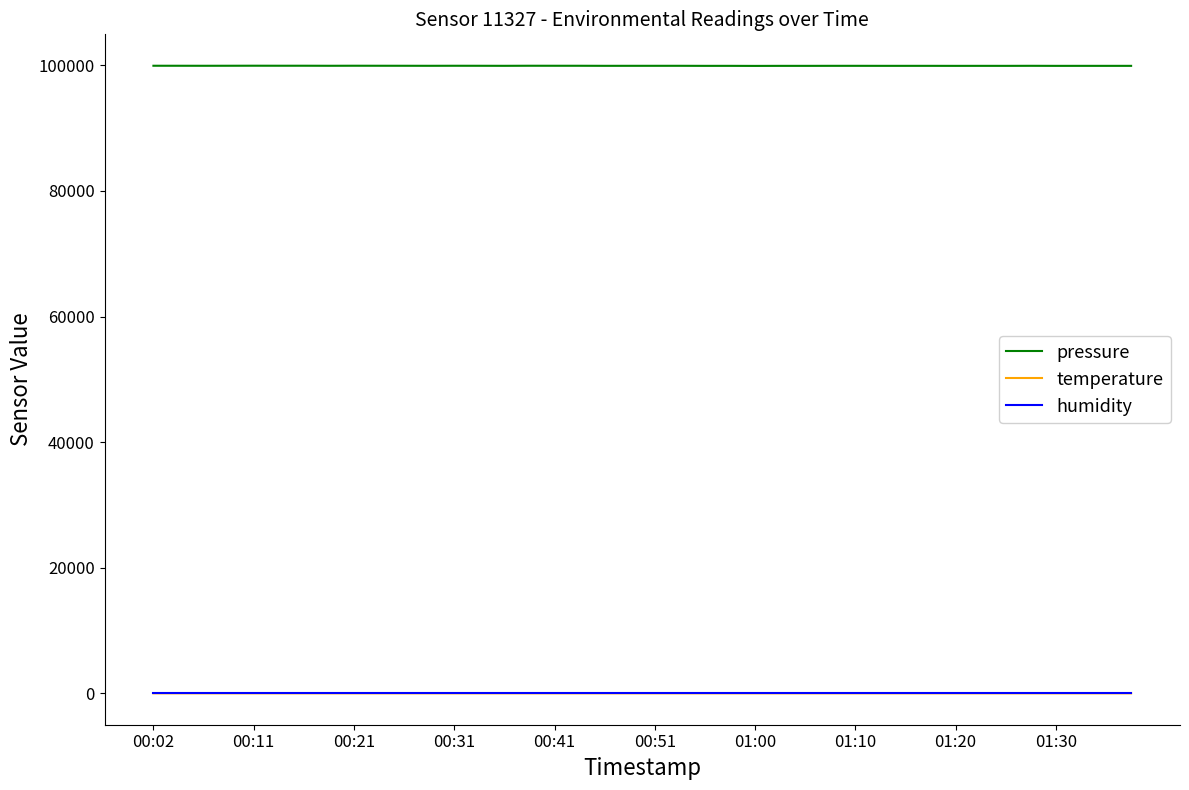

What is the sum of all humidity values?

4000.0